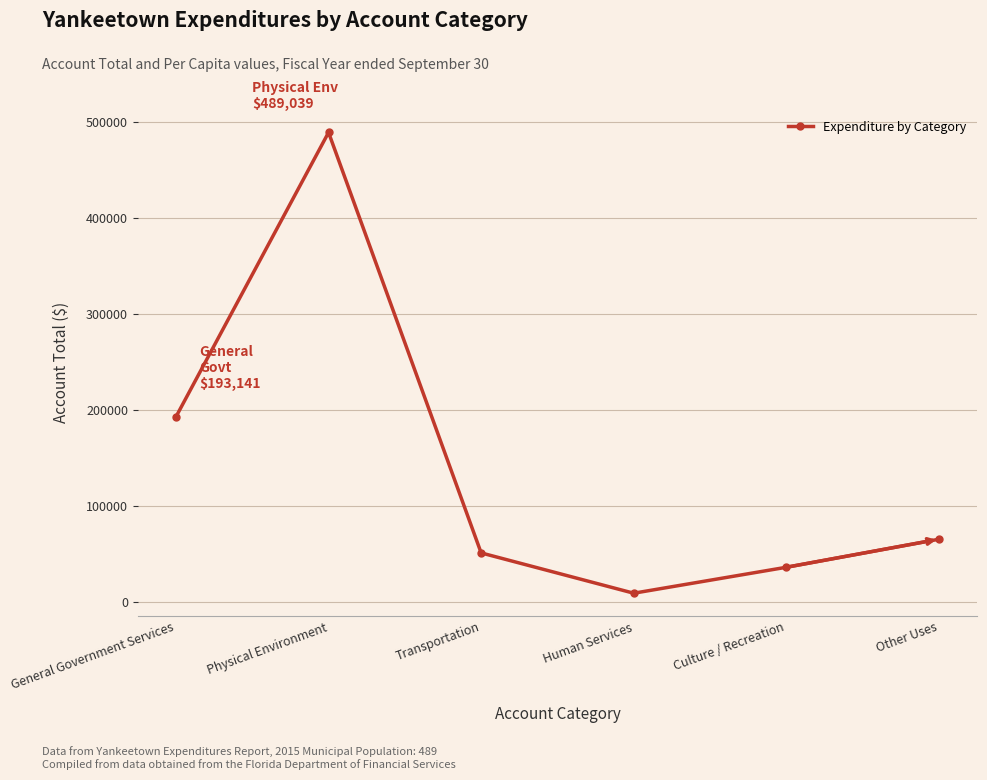

At which category does the data reach its first local valley?

Human Services